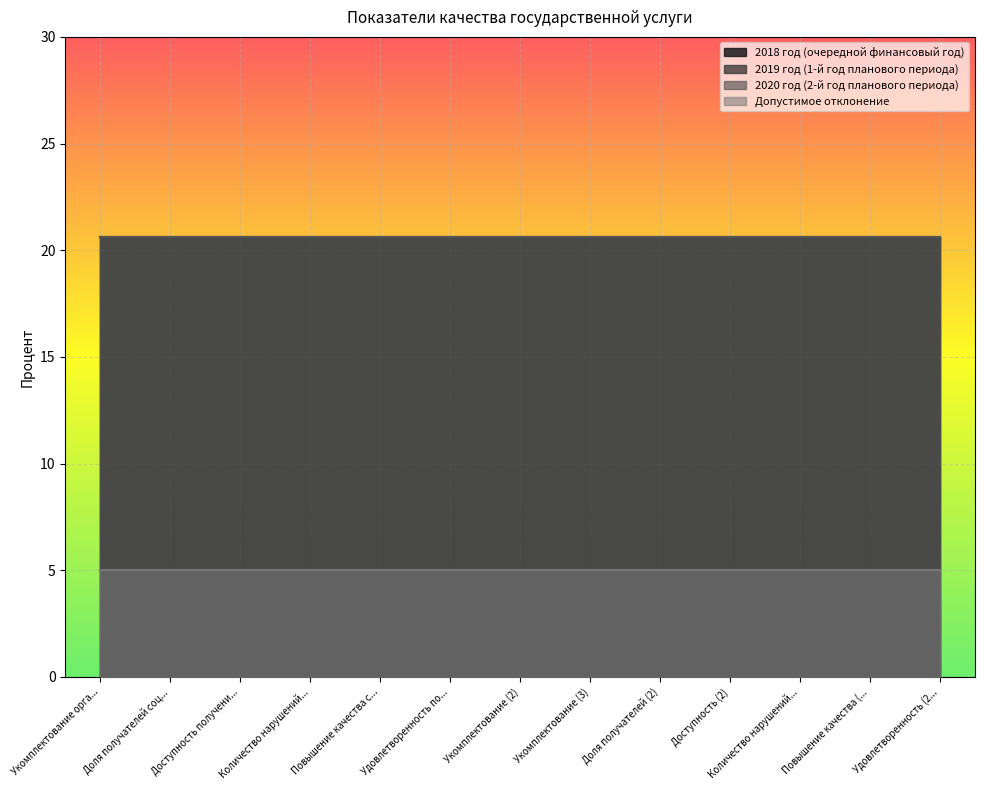

True or false: 2019 год (1-й год планового периода) and 2018 год (очередной финансовый год) intersect in this chart.

False